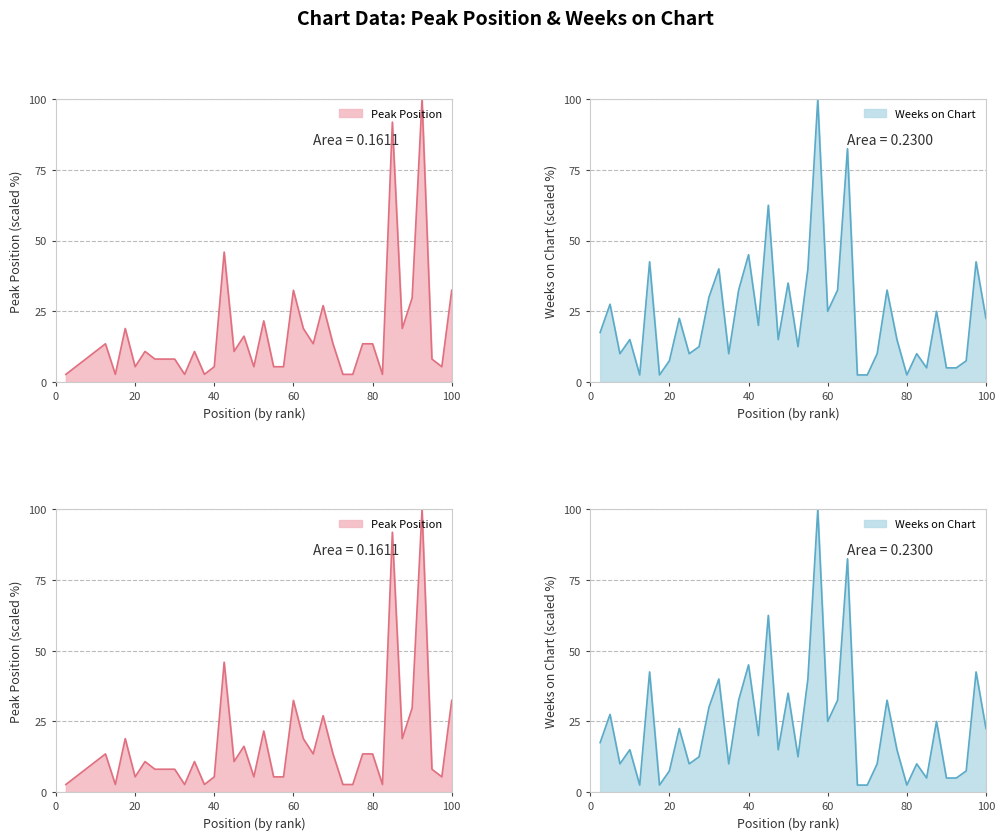

At which label does Peak Position reach its minimum?

1